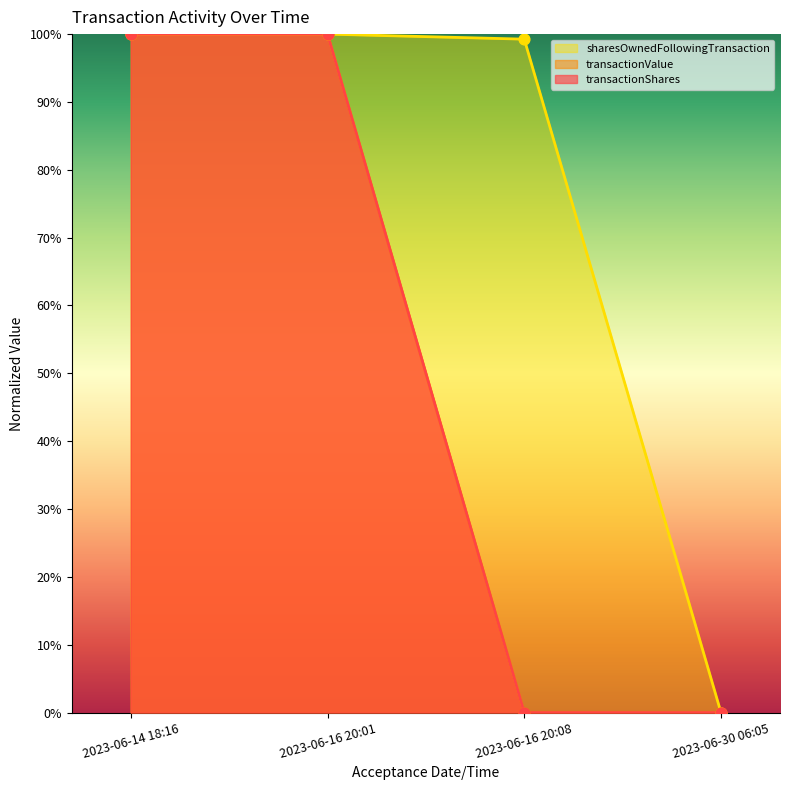

Which series has the largest Y range (max minus min)?

transactionShares